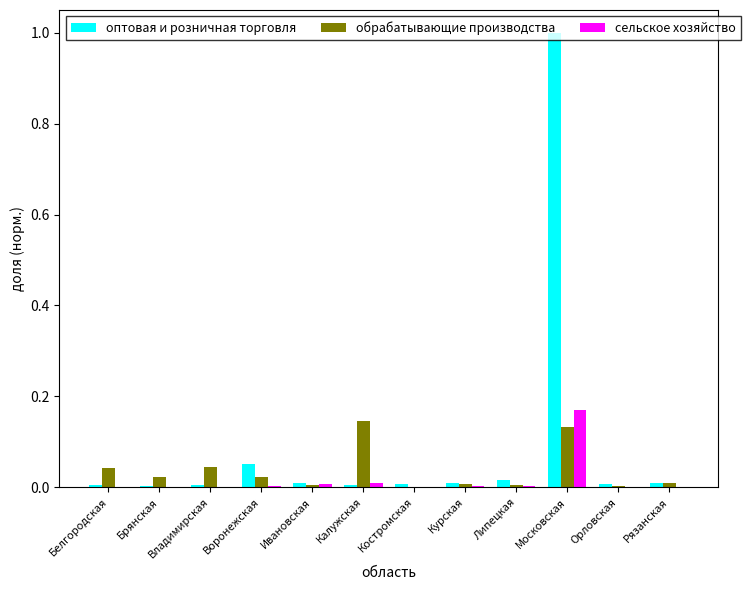

At which category is the sum across all series the highest?

Московская